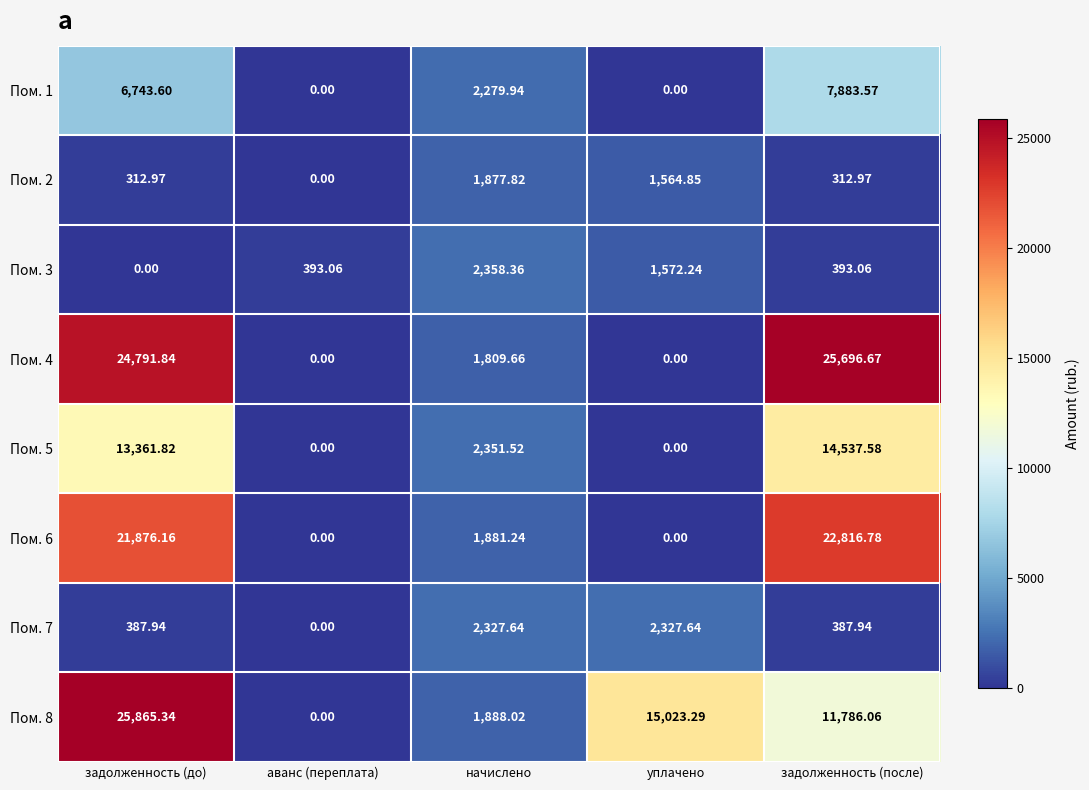

Rank the series at задолженность (до) from highest to lowest value.

Пом. 8, Пом. 4, Пом. 6, Пом. 5, Пом. 1, Пом. 7, Пом. 2, Пом. 3